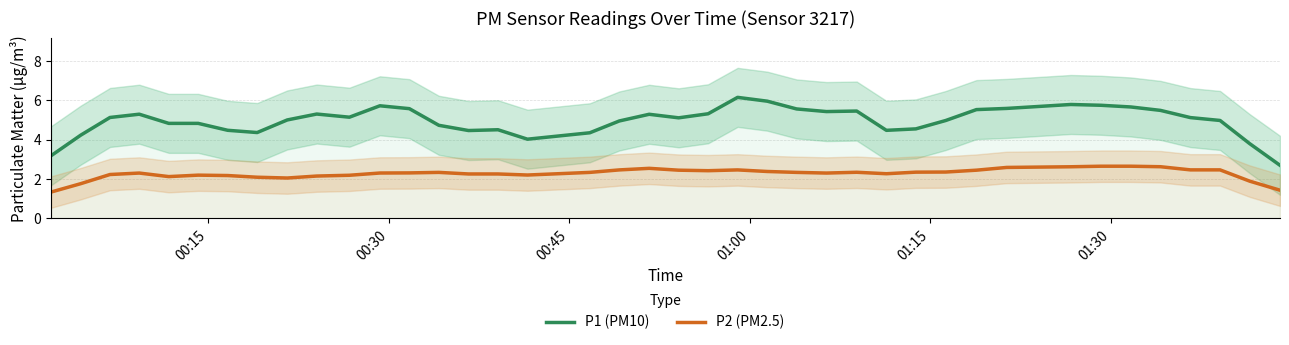

What is the difference between the maximum and minimum values in the P2 (PM2.5) series?

1.3